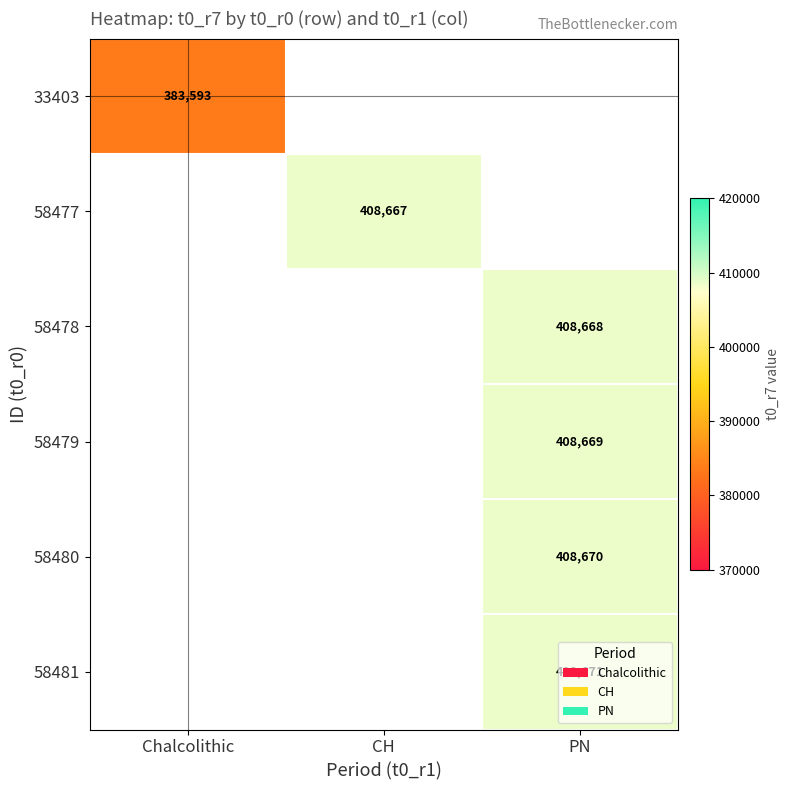

At how many categories does at least one series exceed 384793?

2